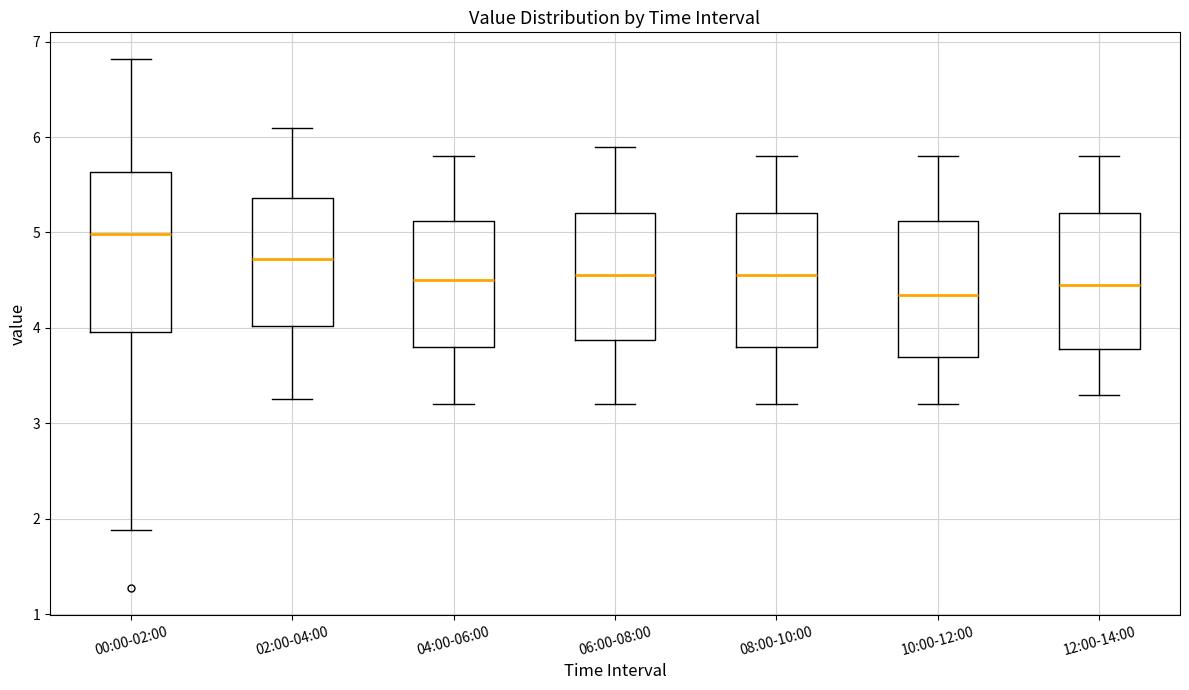

Reading left to right, transcribe this box plot: for each box, give where its median line is, the range the box spans, and where its two whiskers end, as read against the y-axis. The values are not printed on the chart, so give them approximately, as read against the axis.

00:00-02:00: median 5.0, box 4.0 to 5.6, whiskers 1.9 to 6.8
02:00-04:00: median 4.7, box 4.0 to 5.4, whiskers 3.3 to 6.1
04:00-06:00: median 4.5, box 3.8 to 5.1, whiskers 3.2 to 5.8
06:00-08:00: median 4.6, box 3.9 to 5.2, whiskers 3.2 to 5.9
08:00-10:00: median 4.6, box 3.8 to 5.2, whiskers 3.2 to 5.8
10:00-12:00: median 4.4, box 3.7 to 5.1, whiskers 3.2 to 5.8
12:00-14:00: median 4.5, box 3.8 to 5.2, whiskers 3.3 to 5.8